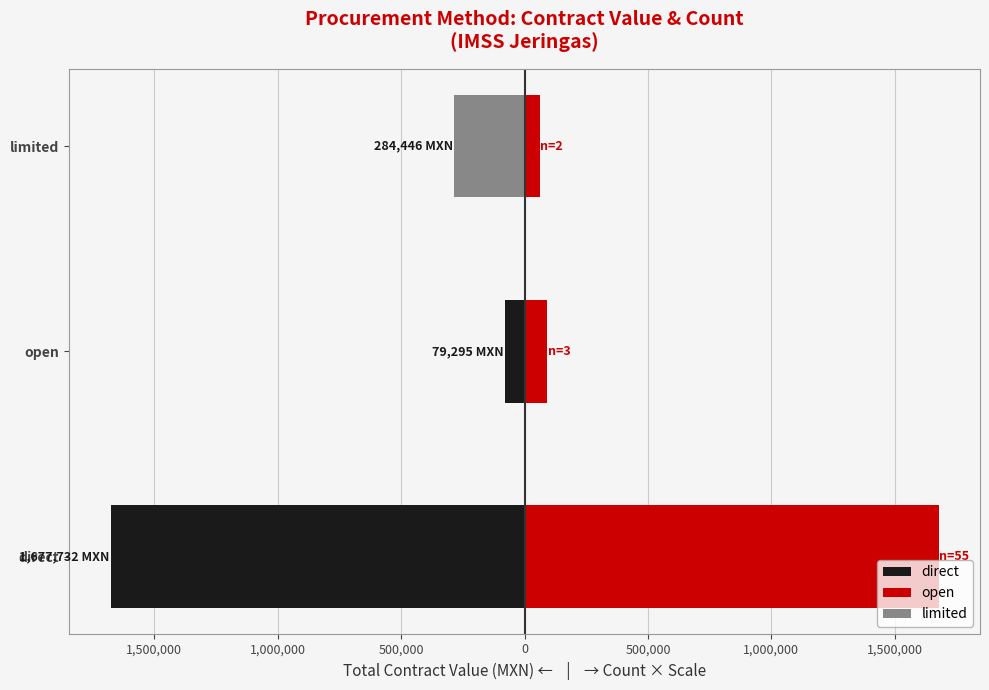

What is the minimum value shown in the chart?

-1677731.6